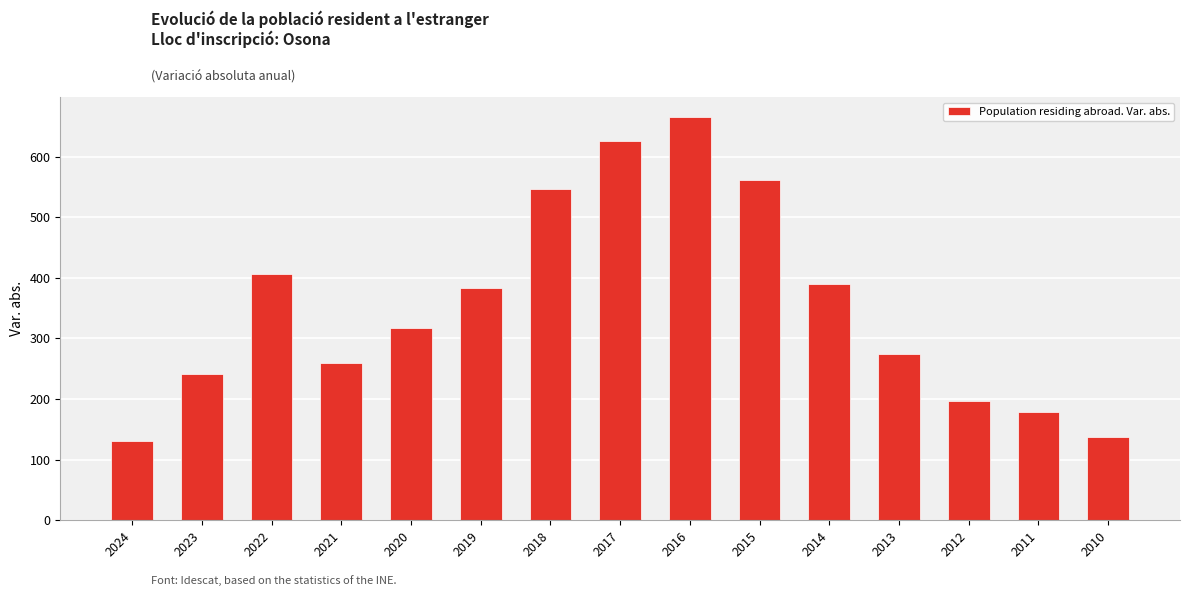

Rank the categories by value from highest to lowest.

2016, 2017, 2015, 2018, 2022, 2014, 2019, 2020, 2013, 2021, 2023, 2012, 2011, 2010, 2024